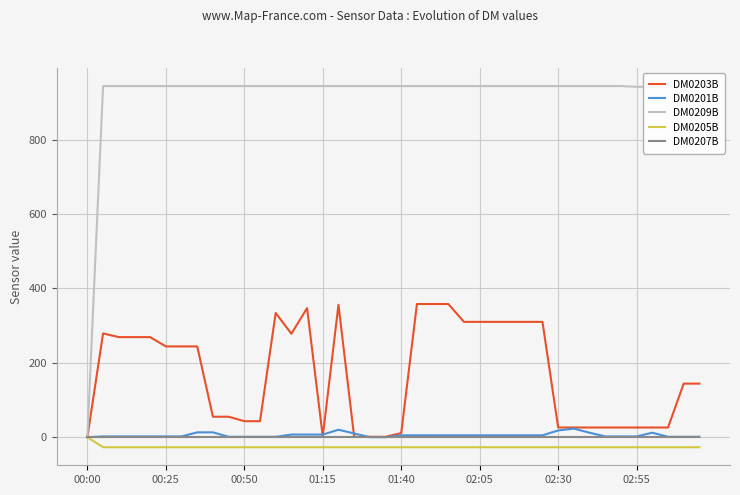

What is the smallest value displayed?

-27